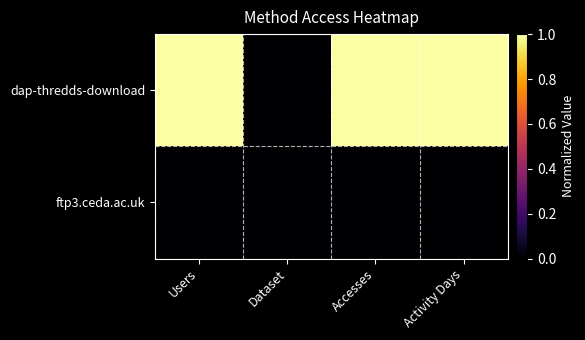

Which series has the largest total across all categories?

dap-thredds-download